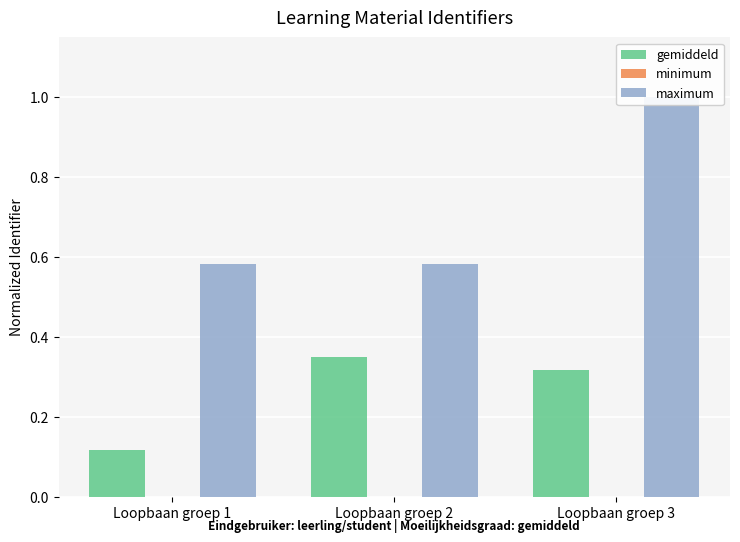

The value of maximum at Loopbaan groep 3 is 1.6. True or false?

False